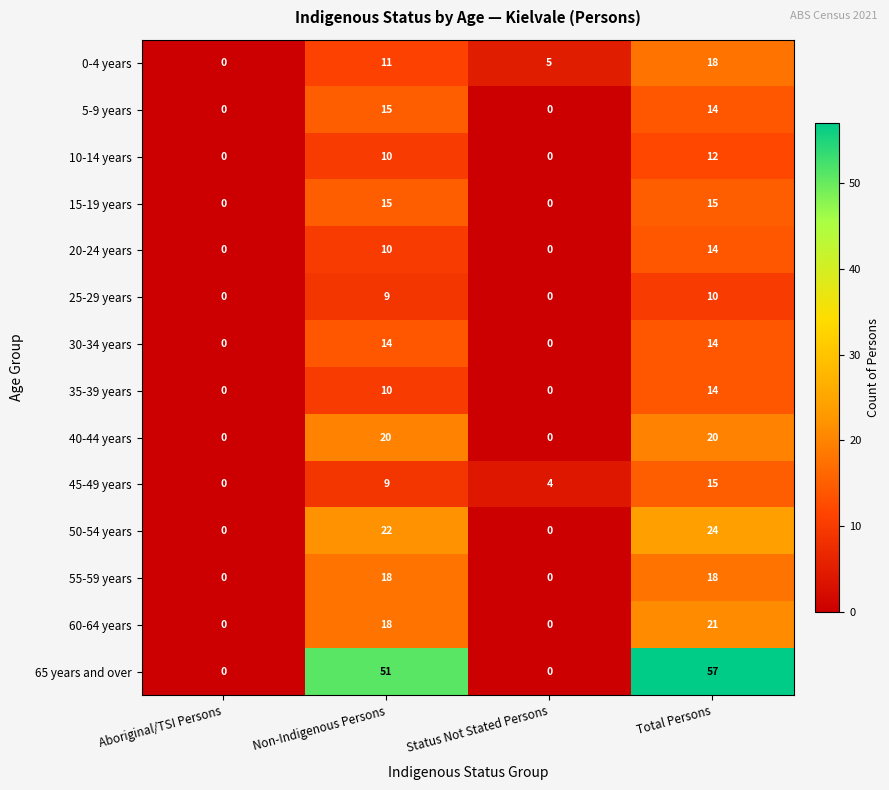

True or false: 55-59 years has a value of 18 at Non-Indigenous Persons.

True